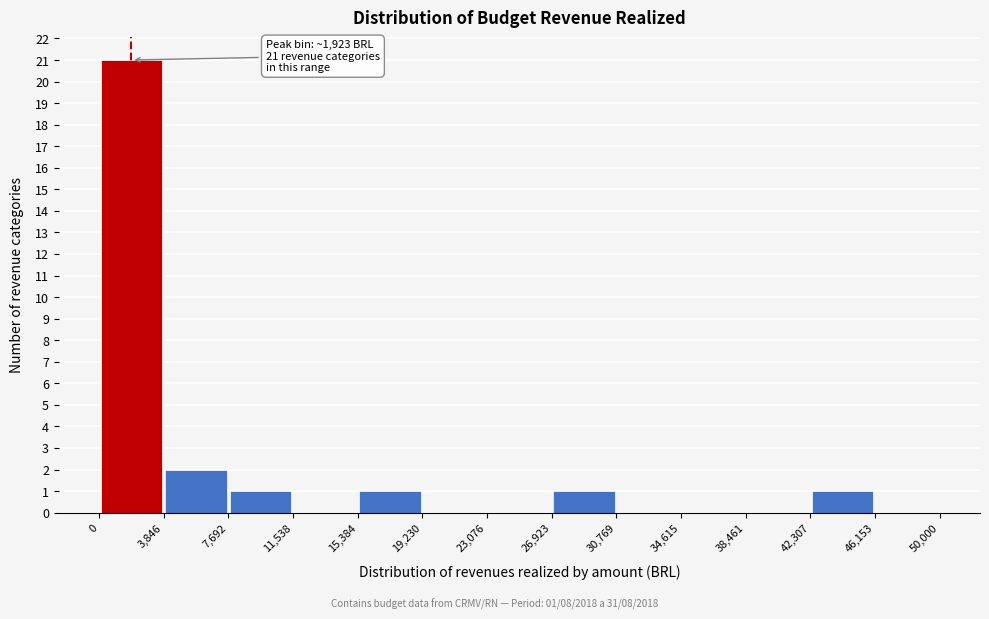

Over which range of the x-axis is the bar tallest?

0 to 3,846